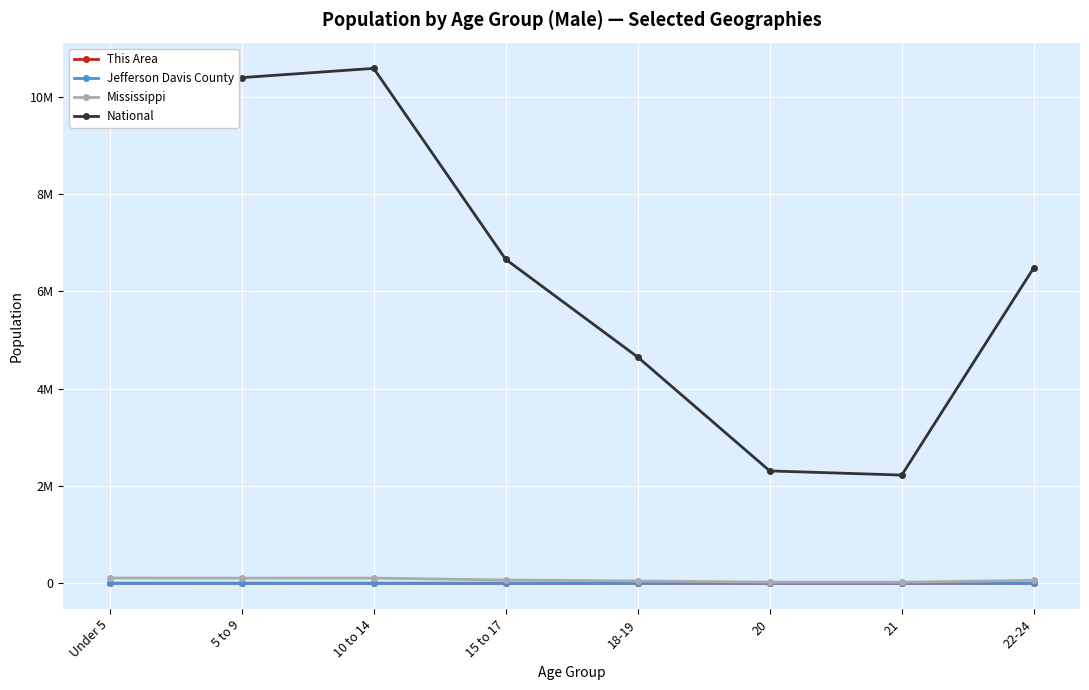

Where is the first local maximum for Jefferson Davis County?

10 to 14